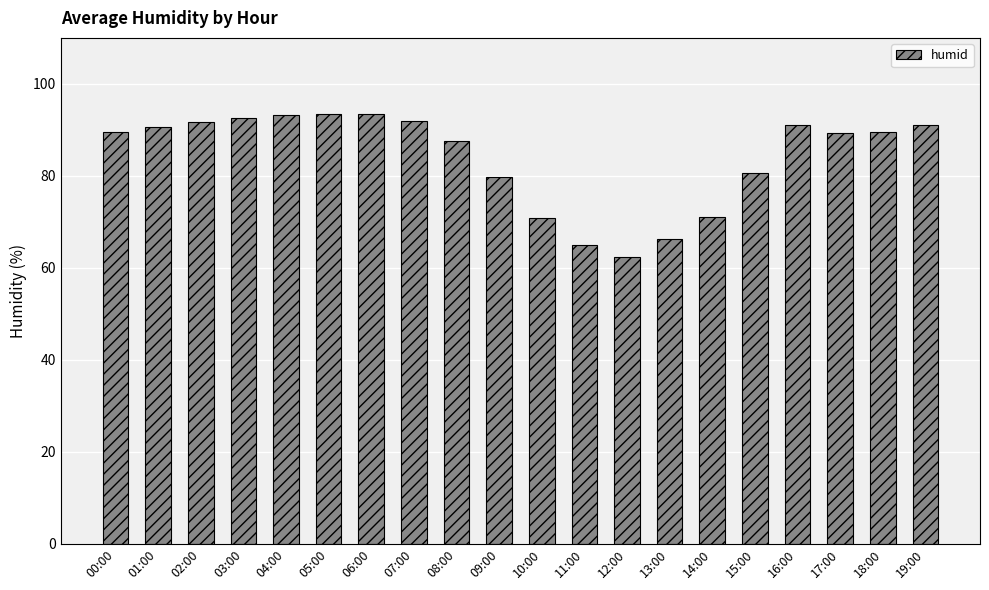

What is the sum of all values?

1681.0